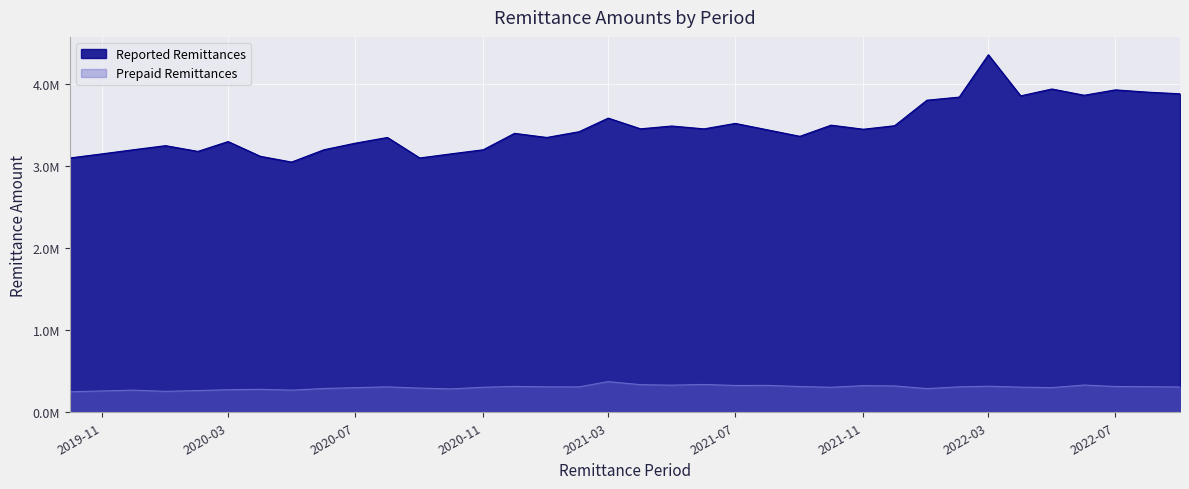

At which category is the sum across all series the highest?

2022-03